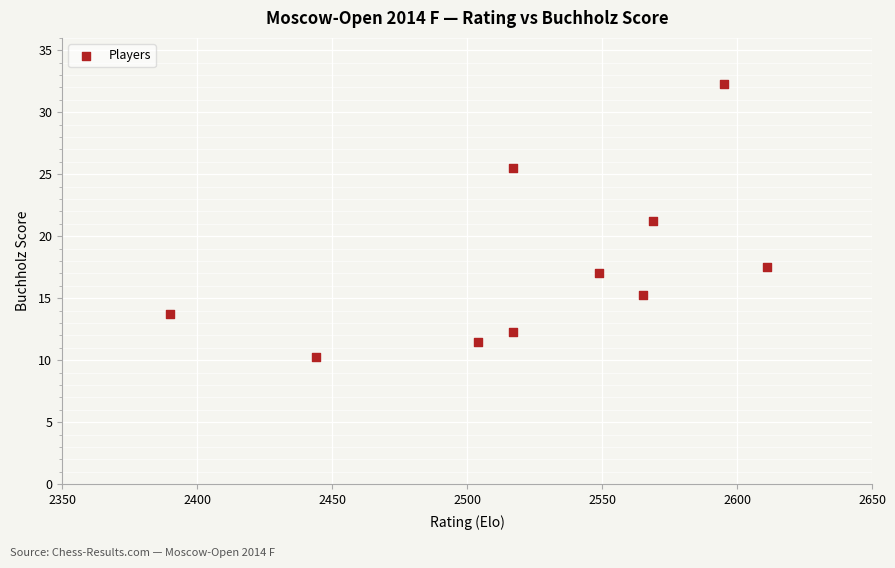

What is the range of X values (max minus min)?

221.0